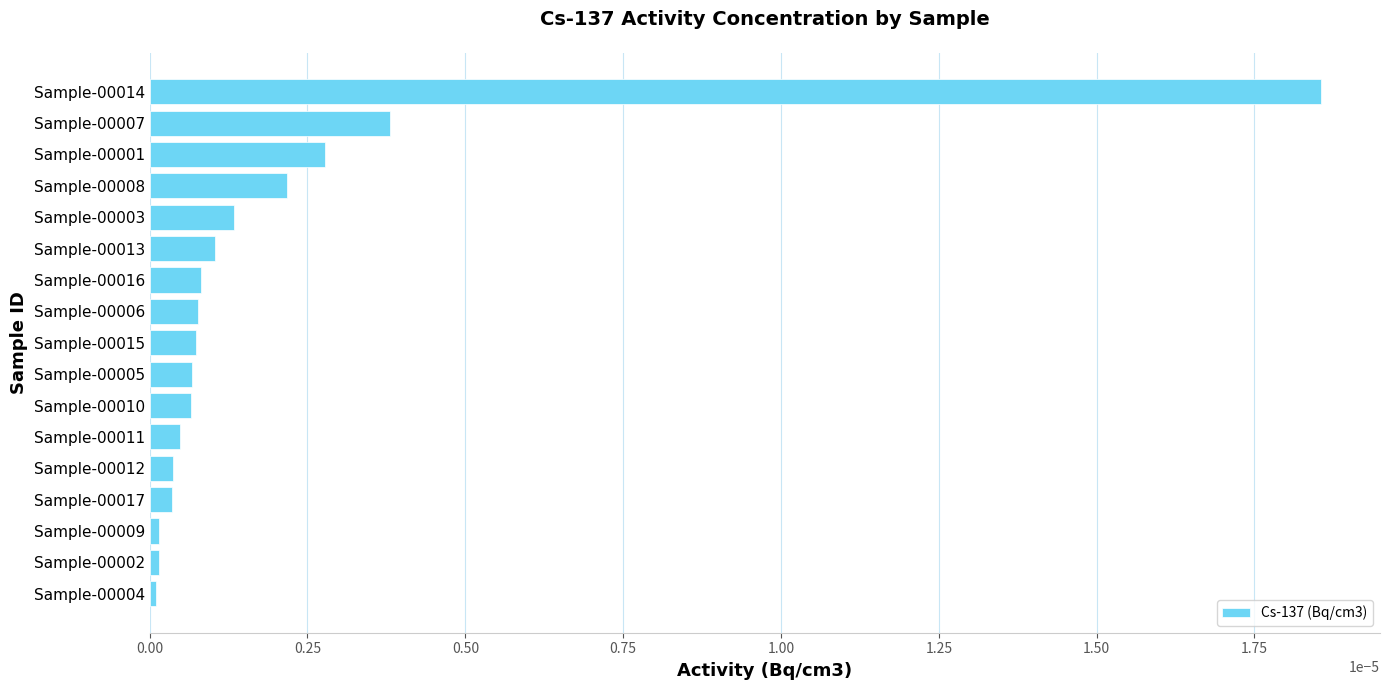

True or false: the data shows 0.0 at Sample-00014.

True